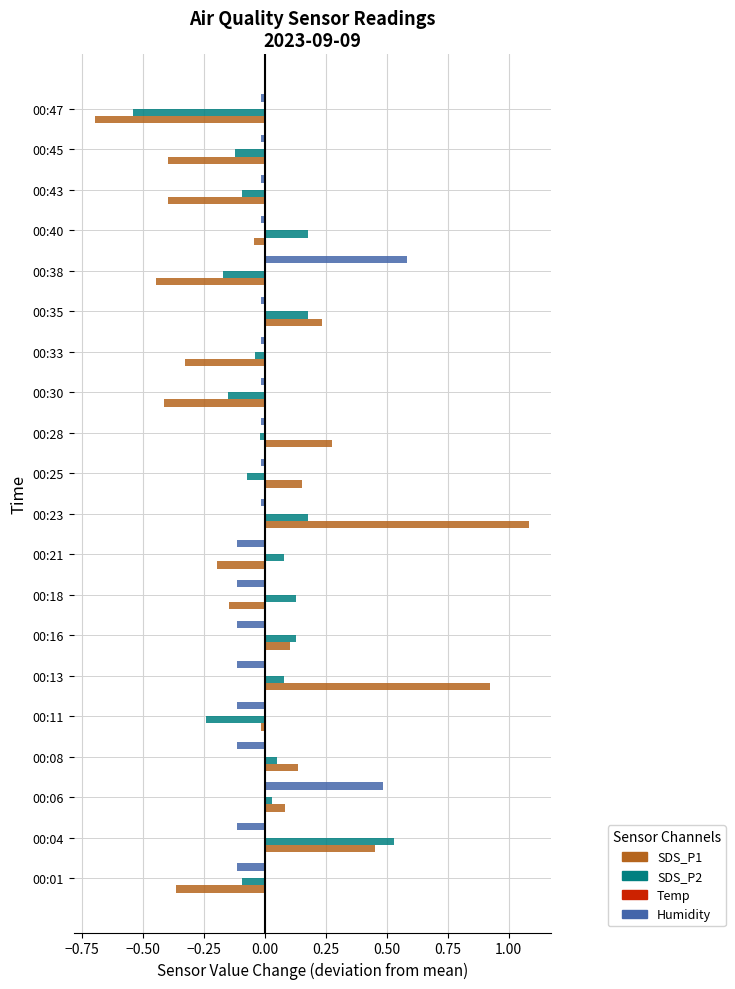

At which category is the sum across all series the highest?

00:23